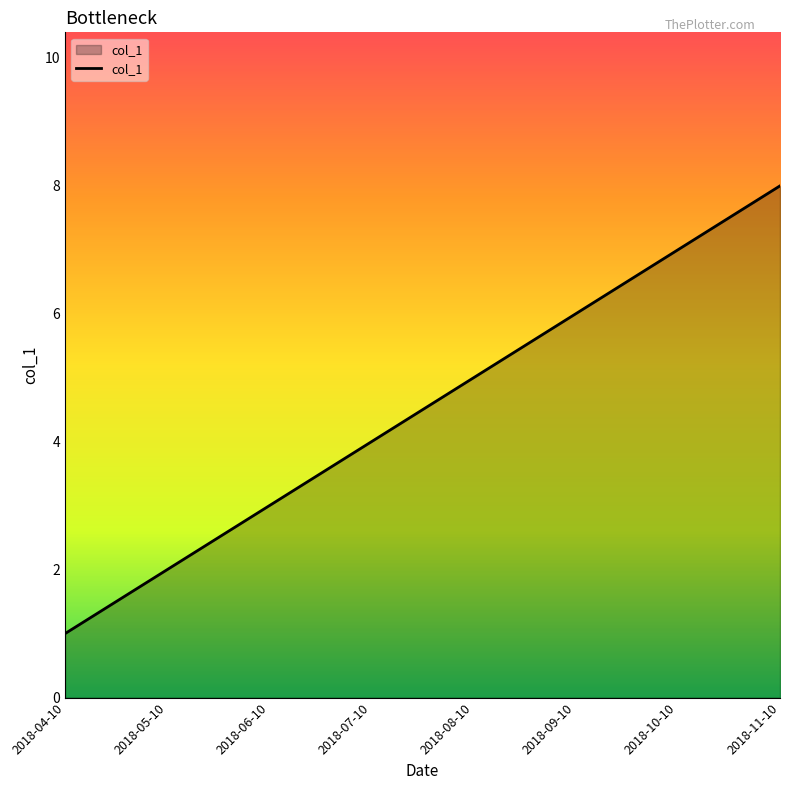

True or false: the data has more than 0 interior local peaks.

False